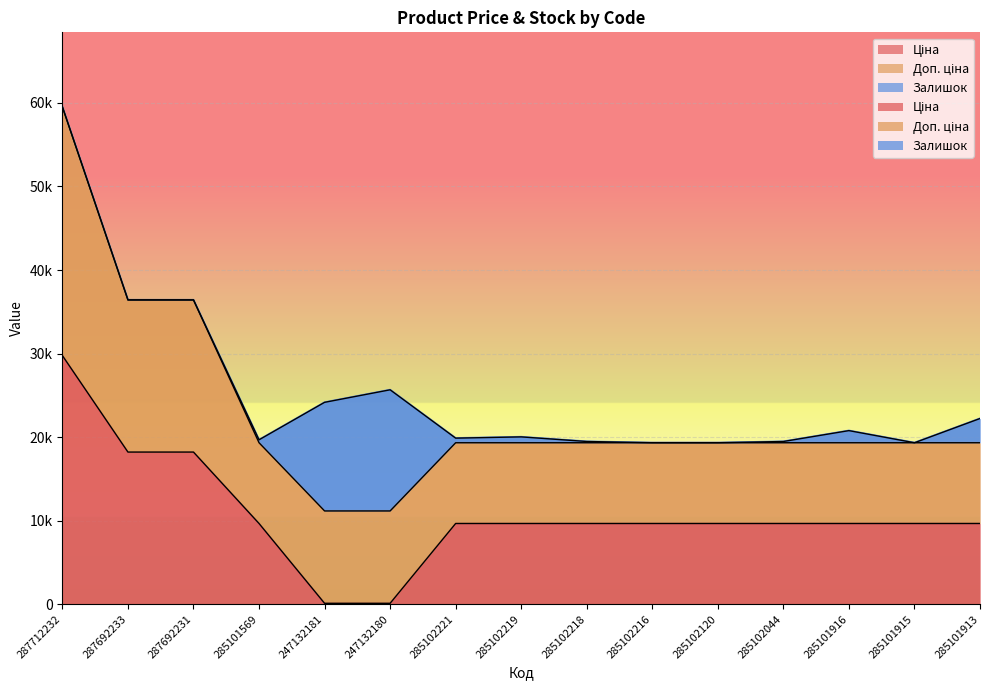

Is it true that Ціна equals 18212.0 at 287692231?

True